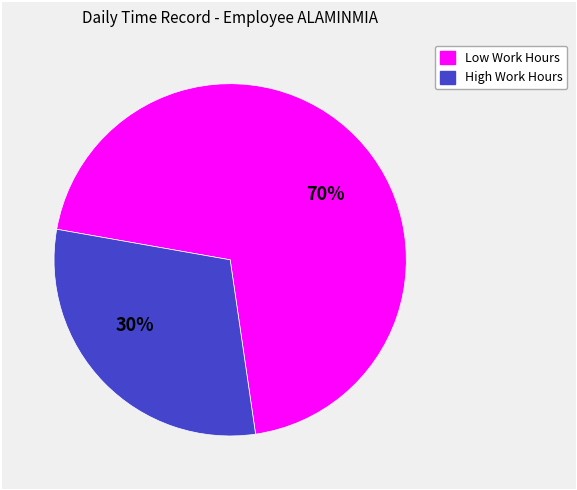

To the nearest percent, what is the average slice percentage?

50%